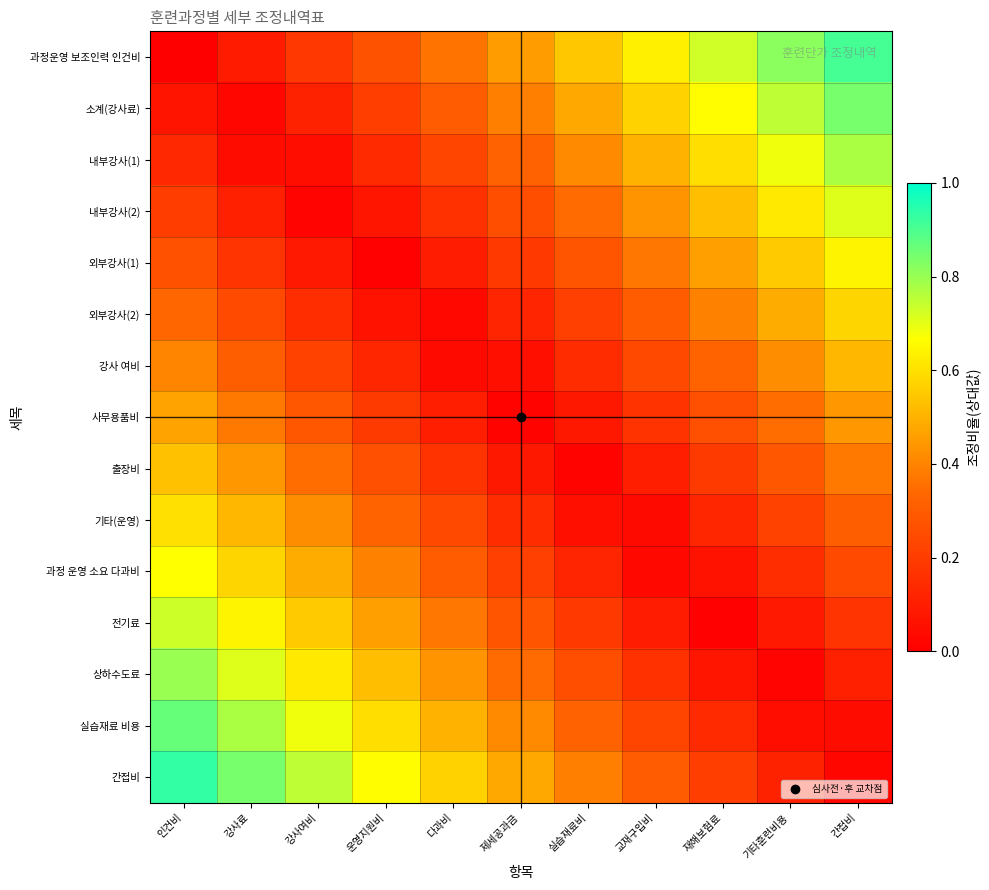

At which category is the sum across all series the highest?

인건비